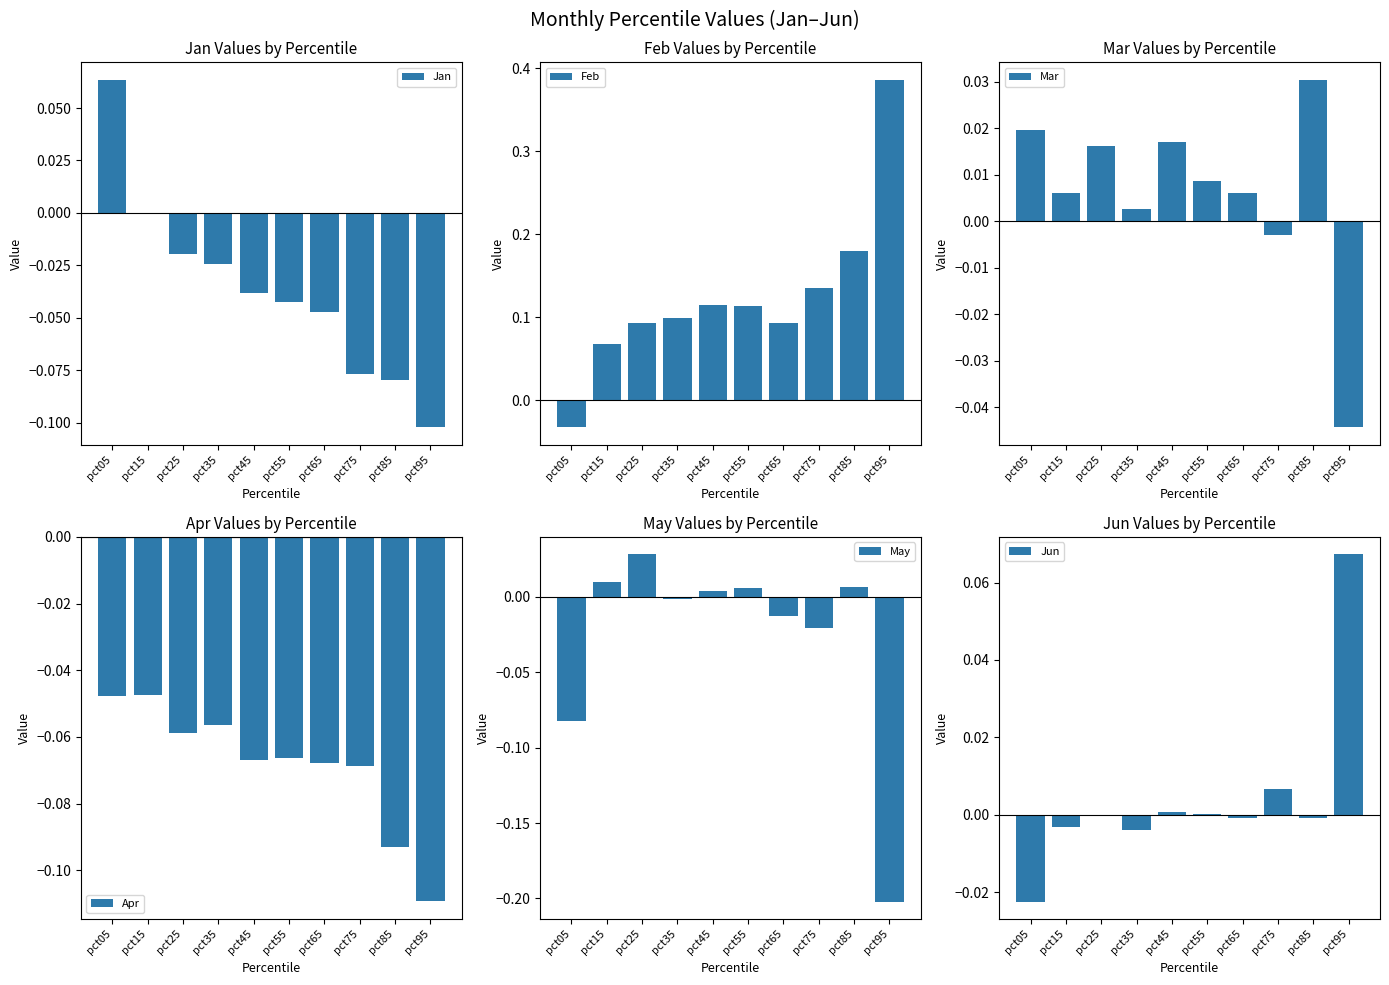

Where is Jan nearest to the value 0?

pct15